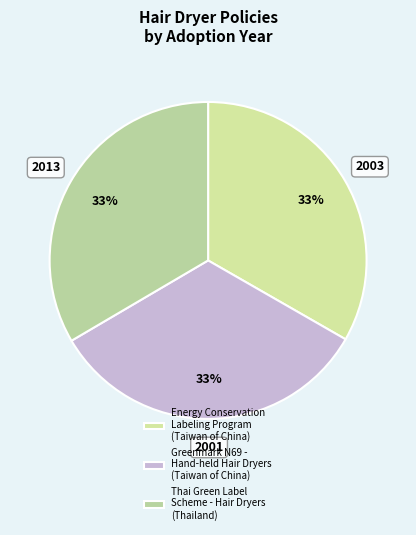

How many segments does this pie chart have?

3